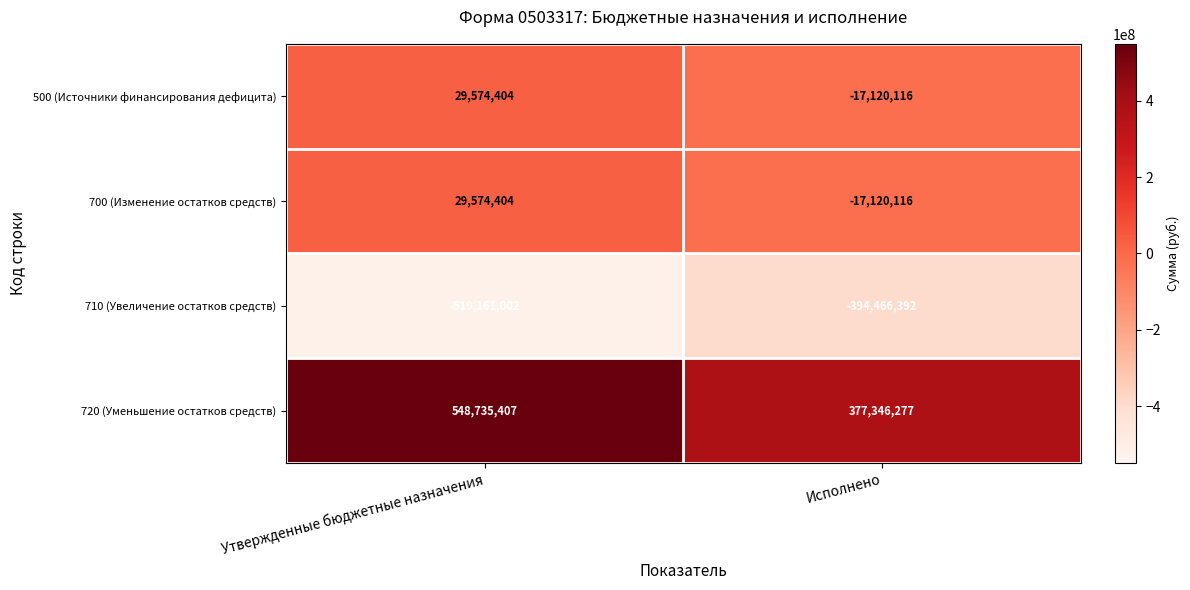

What is the approximate value of 710 (Увеличение остатков средств) at Исполнено, to the nearest 100?

-394466400